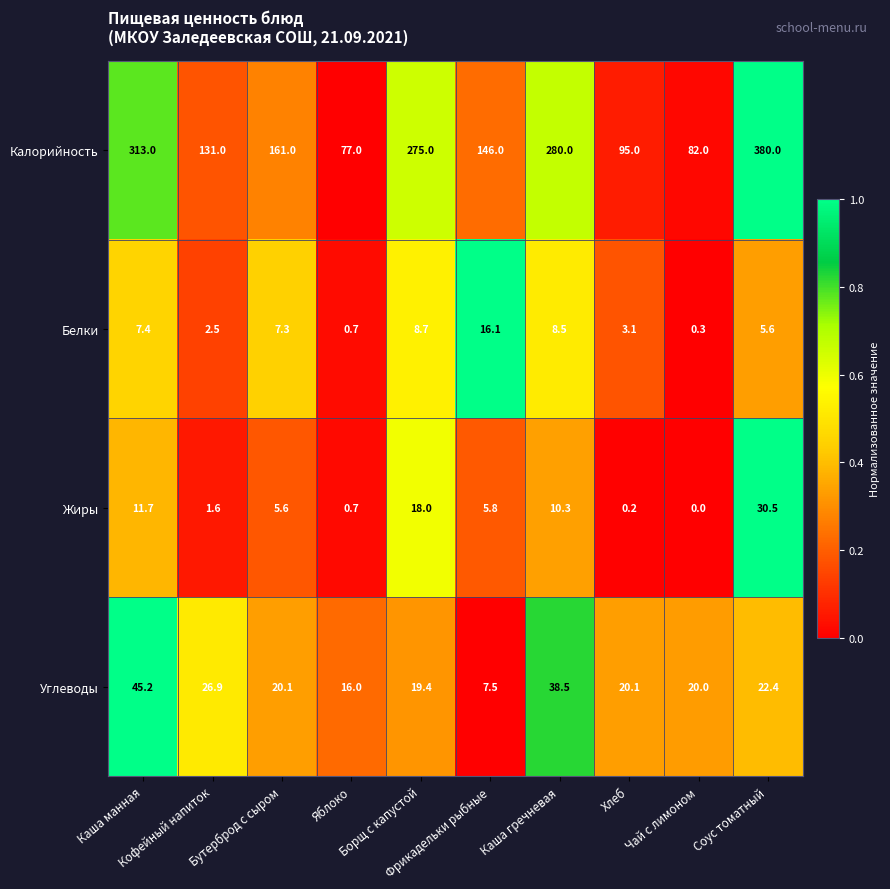

What is the difference between the maximum and minimum values in the Калорийность series?

303.0